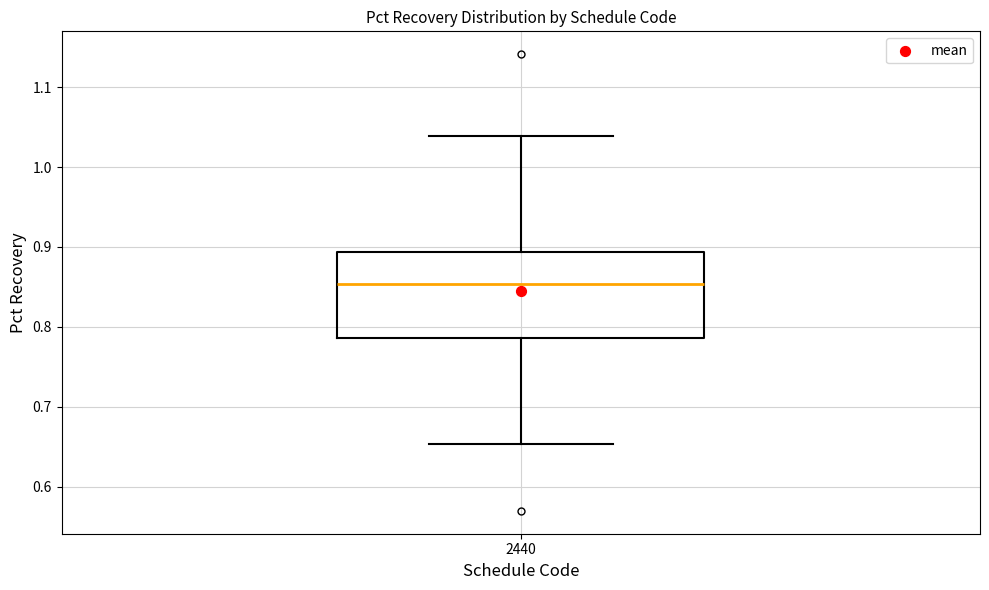

Where does the lower whisker of the box at x = 2440 end on the y-axis? The values are not printed on the chart, so give them approximately, as read against the axis.

0.65